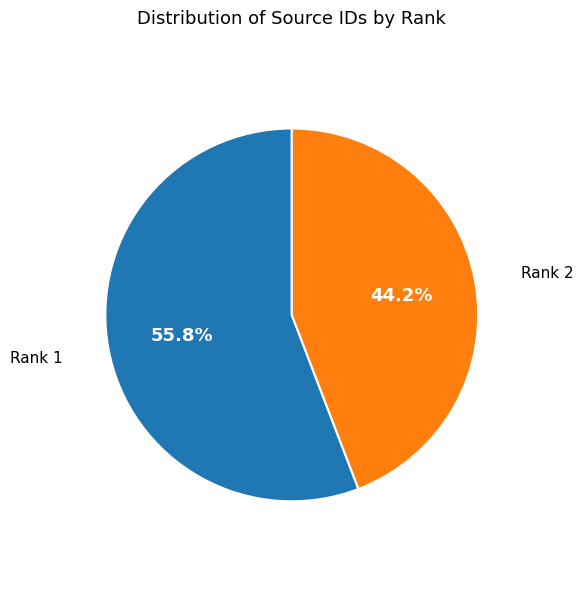

Is there any slice that represents more than half of the pie?

Yes